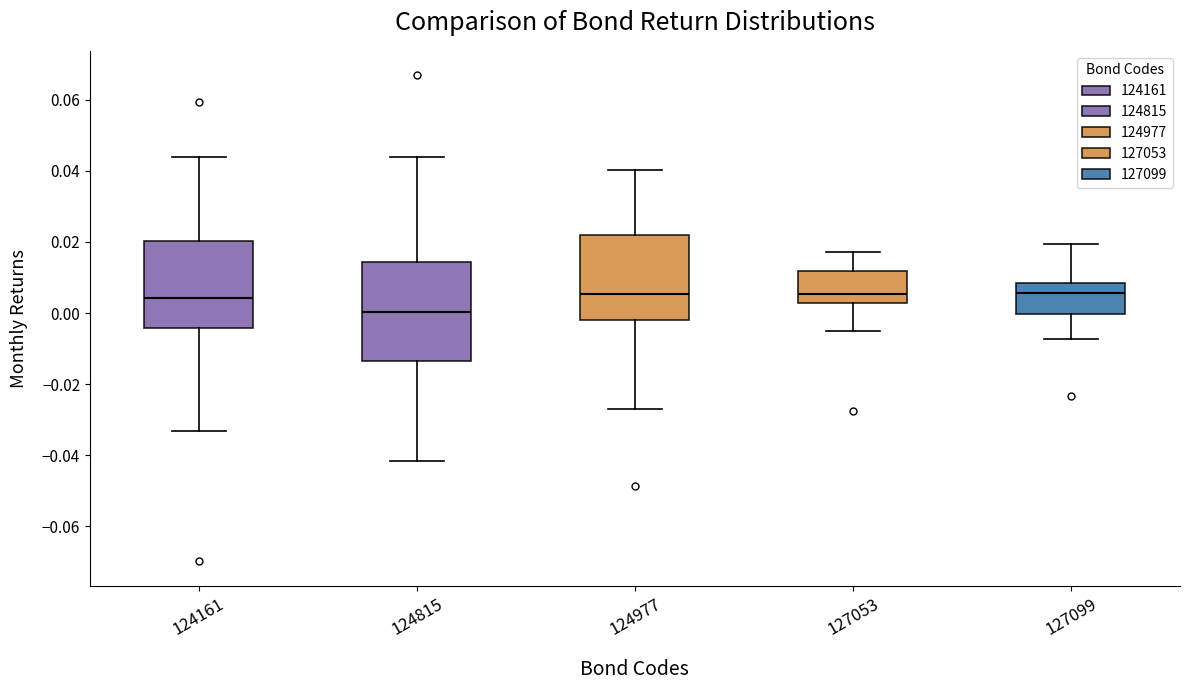

Reading left to right, read every box against the y-axis: the position of its median line, the range the box covers, and the ends of its whiskers. The values are not printed on the chart, so give them approximately, as read against the axis.

124161: median 0.004, box -0.004 to 0.020, whiskers -0.034 to 0.044
124815: median 0.000, box -0.014 to 0.014, whiskers -0.042 to 0.044
124977: median 0.006, box -0.002 to 0.022, whiskers -0.028 to 0.040
127053: median 0.006, box 0.002 to 0.012, whiskers -0.006 to 0.018
127099: median 0.006, box 0.000 to 0.008, whiskers -0.008 to 0.020